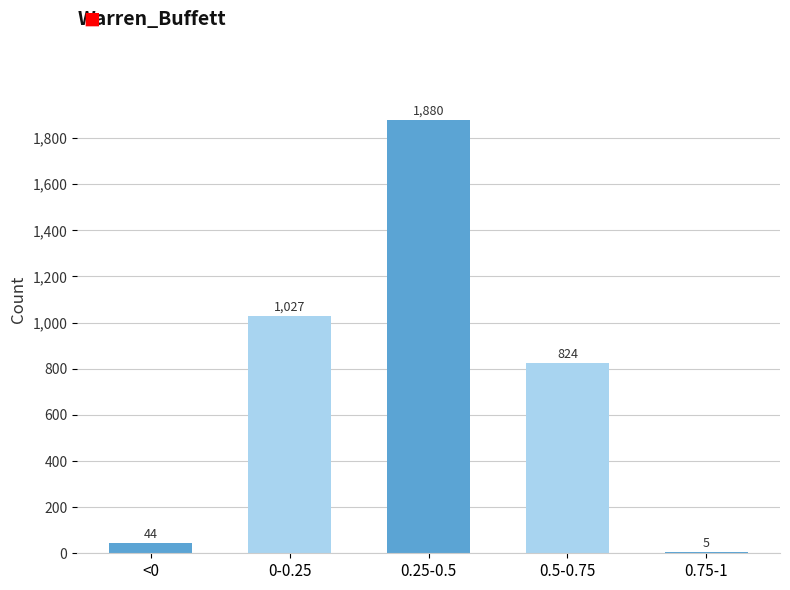

Reading left to right, list all the values displayed in this chart.

<0=44	0-0.25=1027	0.25-0.5=1880	0.5-0.75=824	0.75-1=5